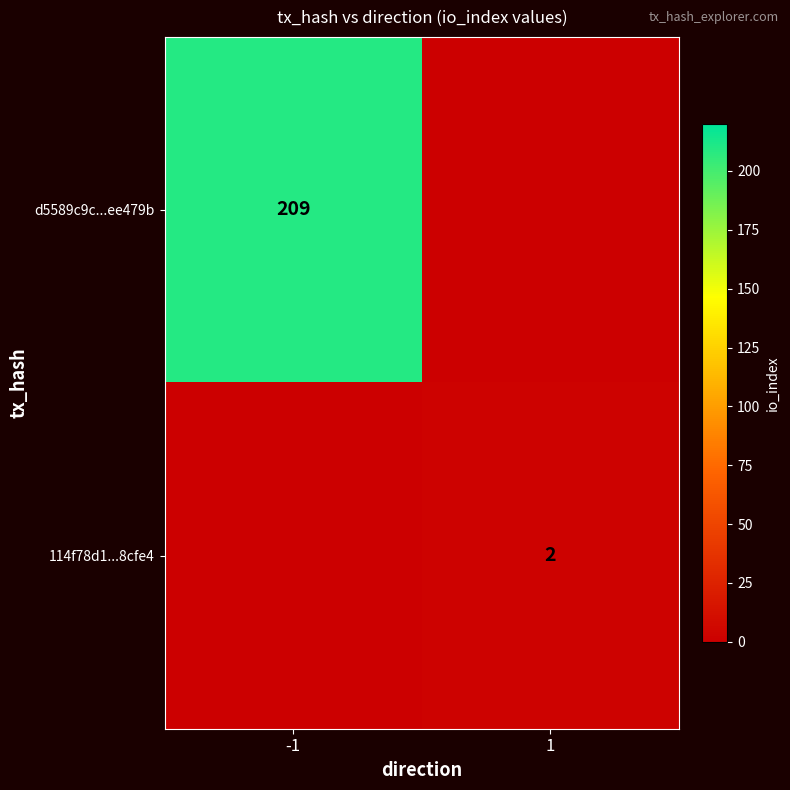

Which has a higher value, 1 or -1?

-1